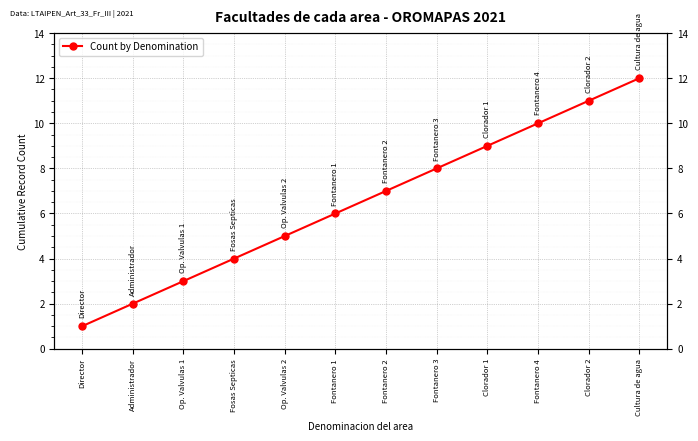

Reading right to left, extract all data points from this chart.

12	11	10	9	8	7	6	5	4	3	2	1